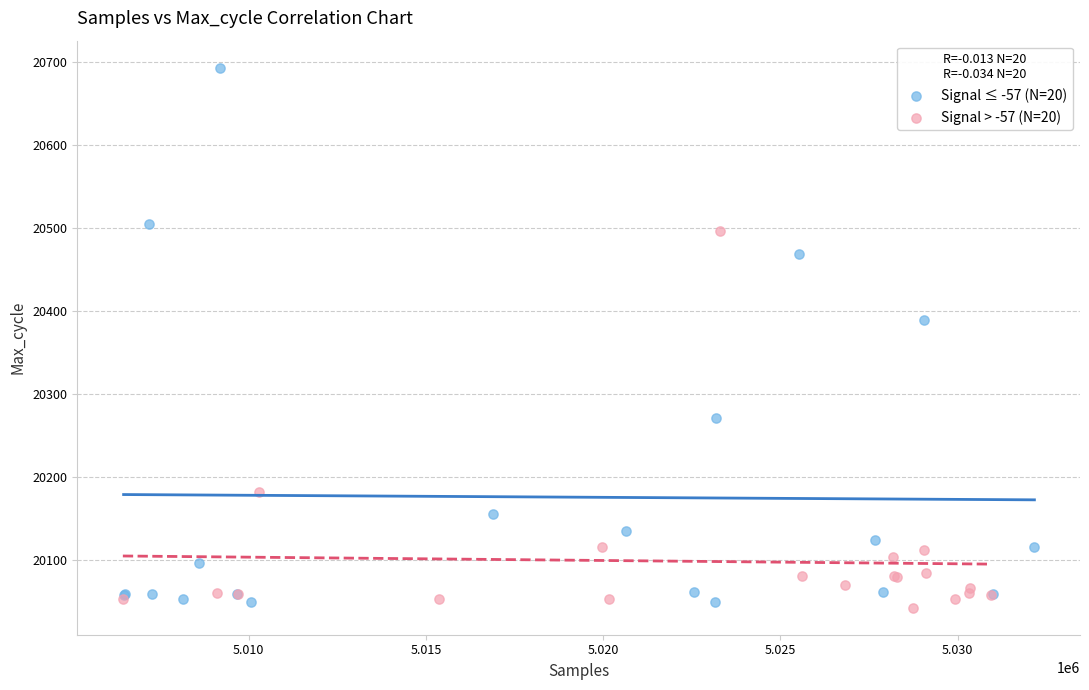

Which series contains the highest Y value?

Signal ≤ -57 (N=20)